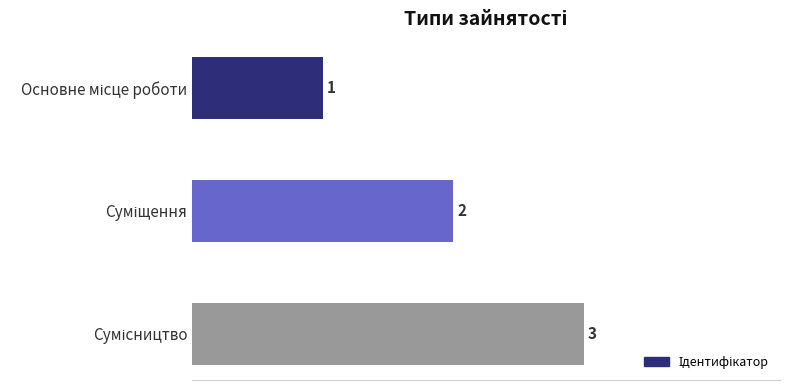

Count the values in the range 1 to 3.

3